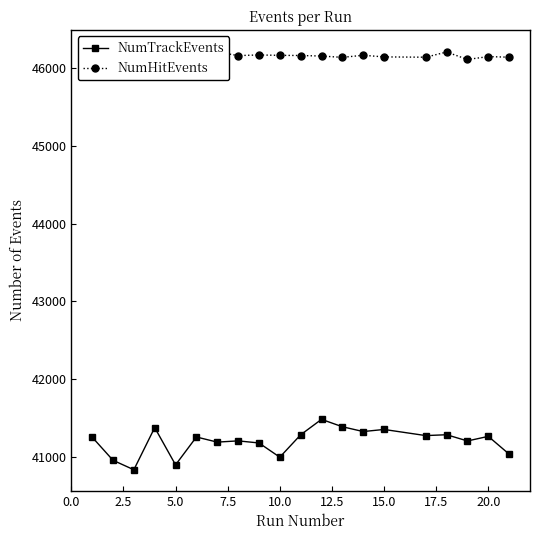

True or false: NumHitEvents and NumTrackEvents intersect in this chart.

False